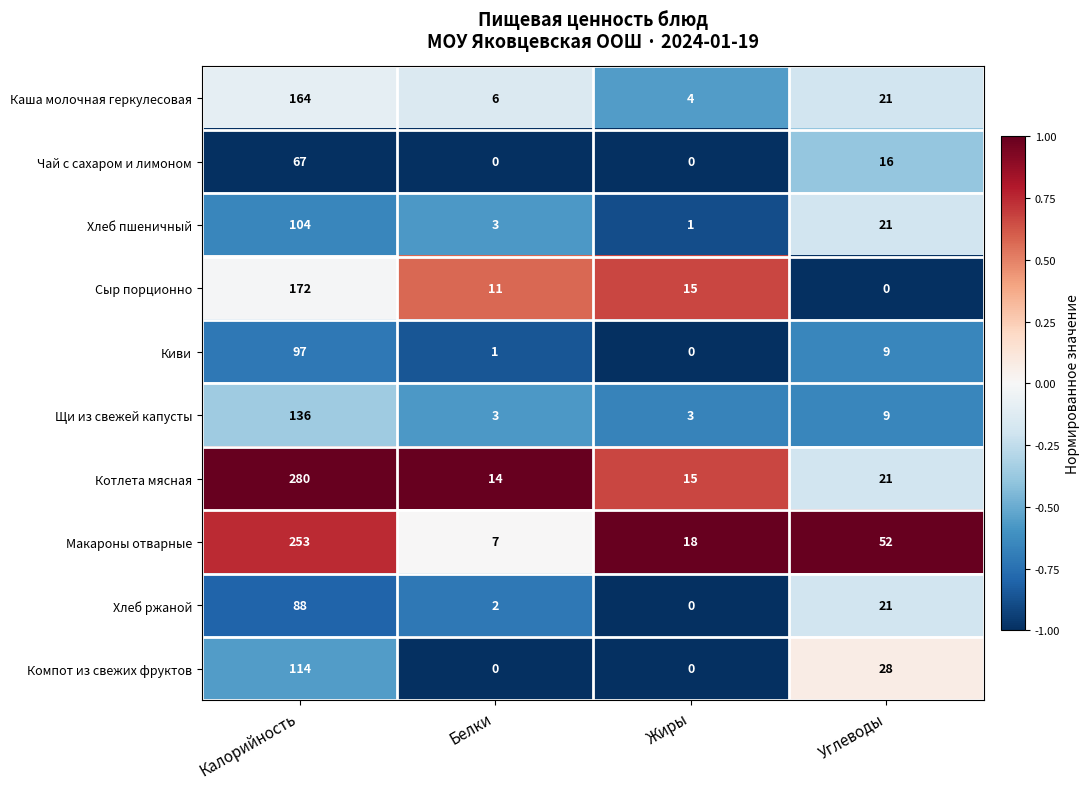

What is the greatest value displayed?

280